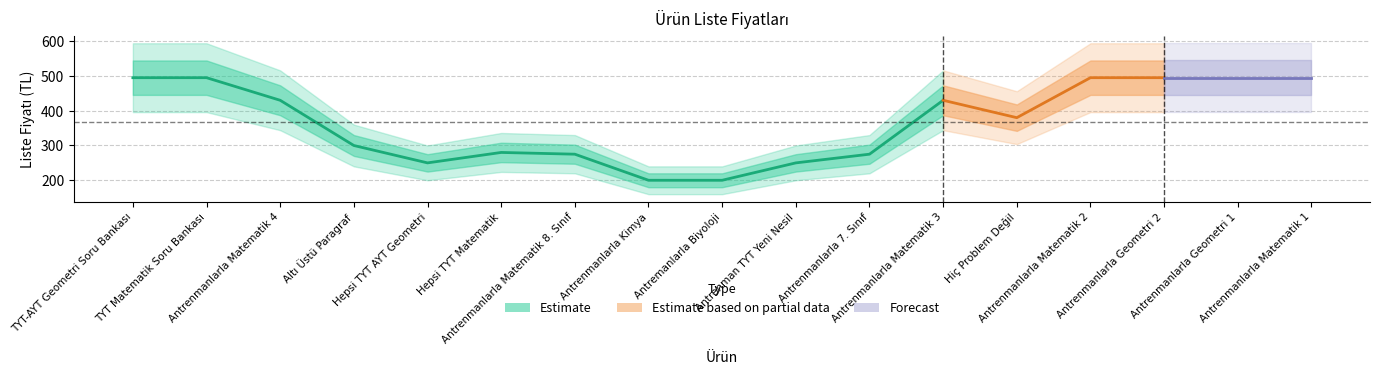

Reading right to left, extract all data points from this chart.

Antrenmanlarla Matematik 1=495	Antrenmanlarla Geometri 1=495	Antrenmanlarla Geometri 2=495	Antrenmanlarla Matematik 2=495	Hiç Problem Değil=380	Antrenmanlarla Matematik 3=430	Antrenmanlarla 7. Sınıf=275	Antrenman TYT Yeni Nesil=250	Antremanlarla Biyoloji=200	Antrenmanlarla Kimya=200	Antrenmanlarla Matematik 8. Sınıf=275	Hepsi TYT Matematik=280	Hepsi TYT AYT Geometri=250	Altı Üstü Paragraf=300	Antrenmanlarla Matematik 4=430	TYT Matematik Soru Bankası=495	TYT-AYT Geometri Soru Bankası=495